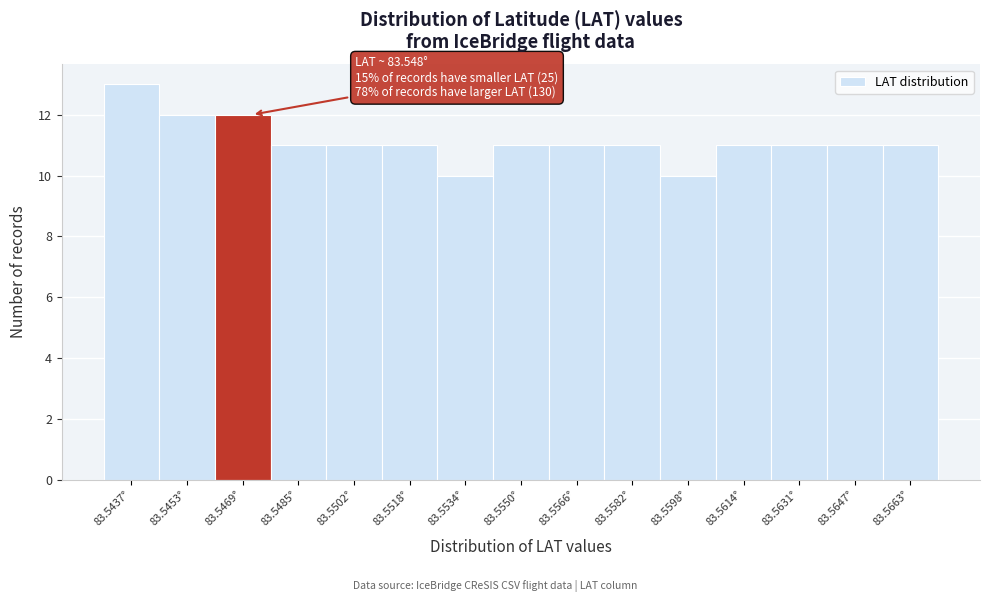

Reading left to right, list all the values displayed in this chart.

13	12	12	11	11	11	10	11	11	11	10	11	11	11	11